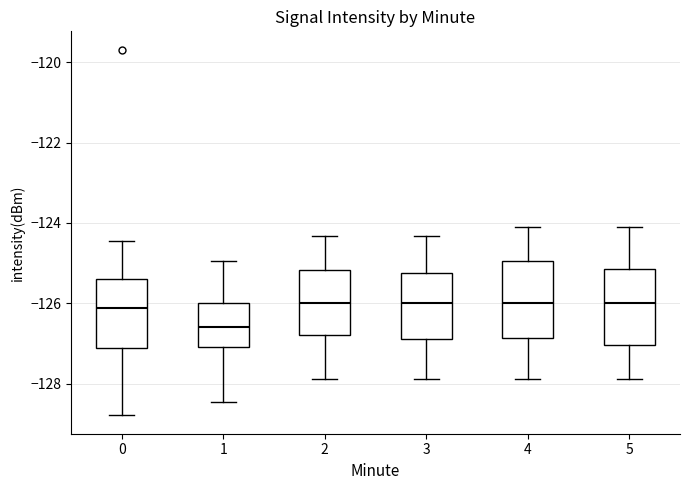

Where is the lower edge of the box at x = 1 on the y-axis? The values are not printed on the chart, so give them approximately, as read against the axis.

-127.0